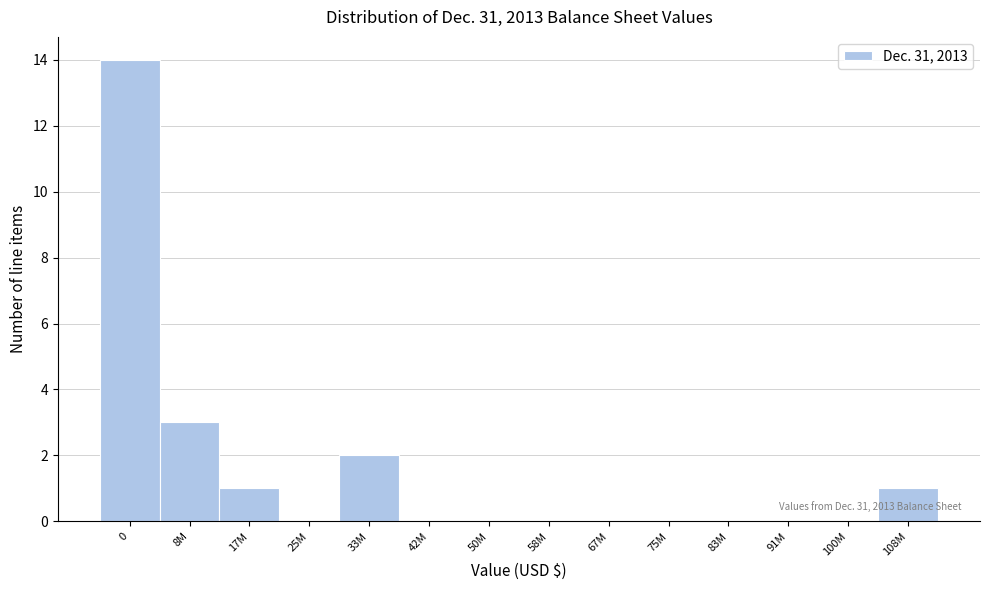

Reading left to right, extract all data points from this chart.

0=14	8M=3	17M=1	25M=0	33M=2	42M=0	50M=0	58M=0	67M=0	75M=0	83M=0	91M=0	100M=0	108M=1